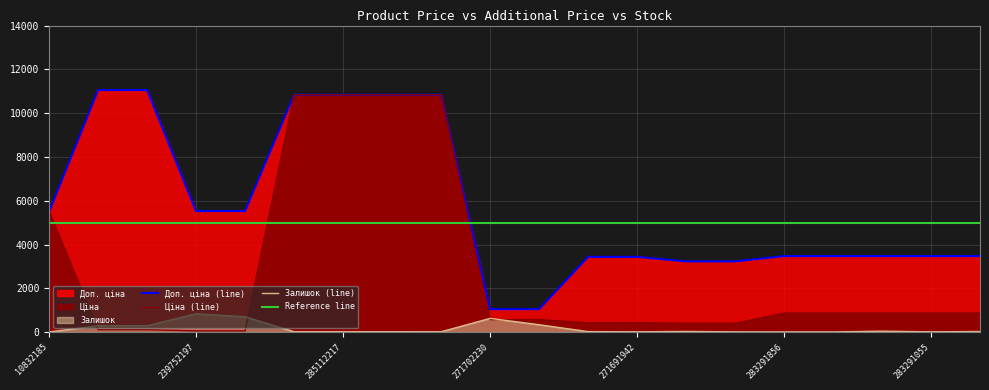

What position from the left is 239792197?

2